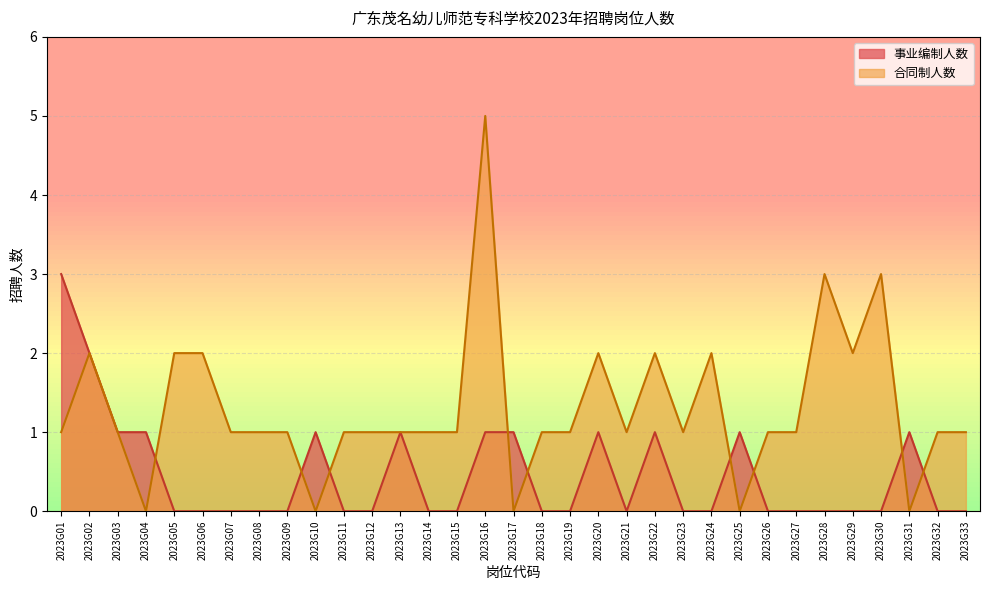

Which has a higher value, 2023G14 or 2023G08?

2023G14